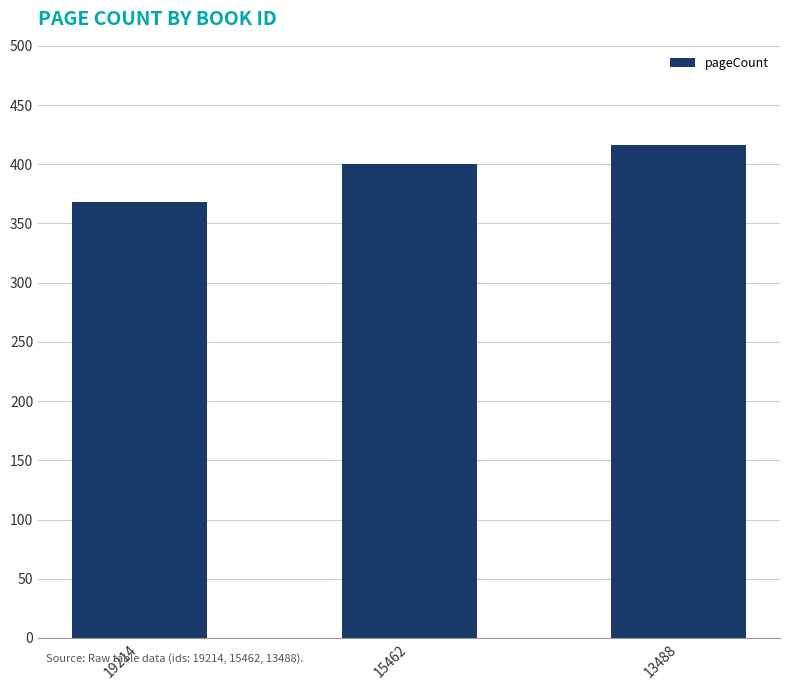

What is the greatest value displayed?

416